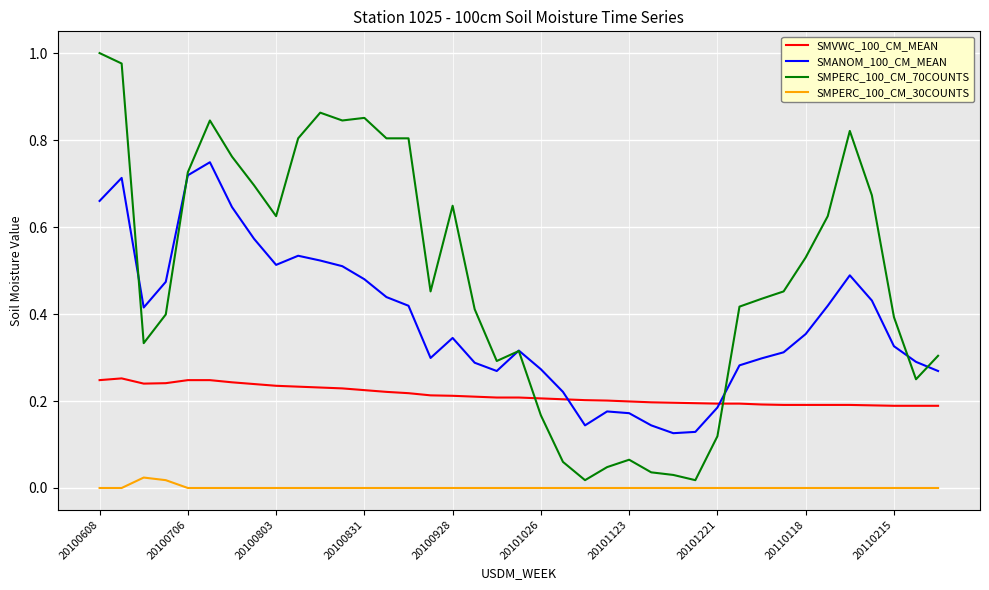

In SMANOM_100_CM_MEAN, how many points are lower than both neighbors (excluding endpoints)?

6